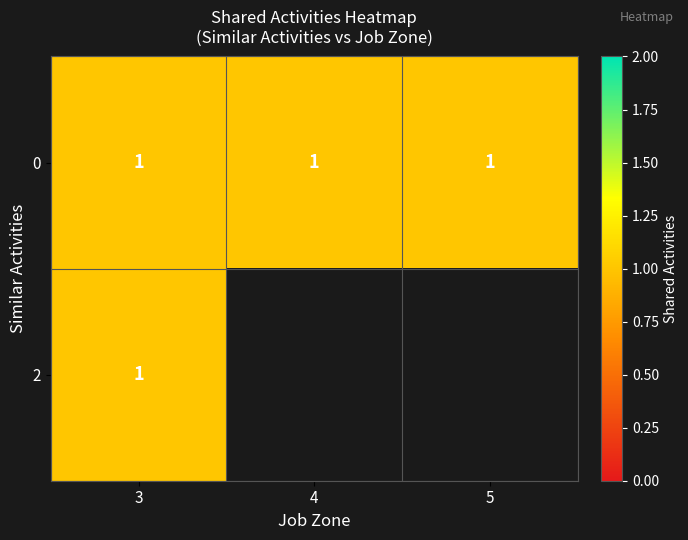

At which category is the sum across all series the highest?

3